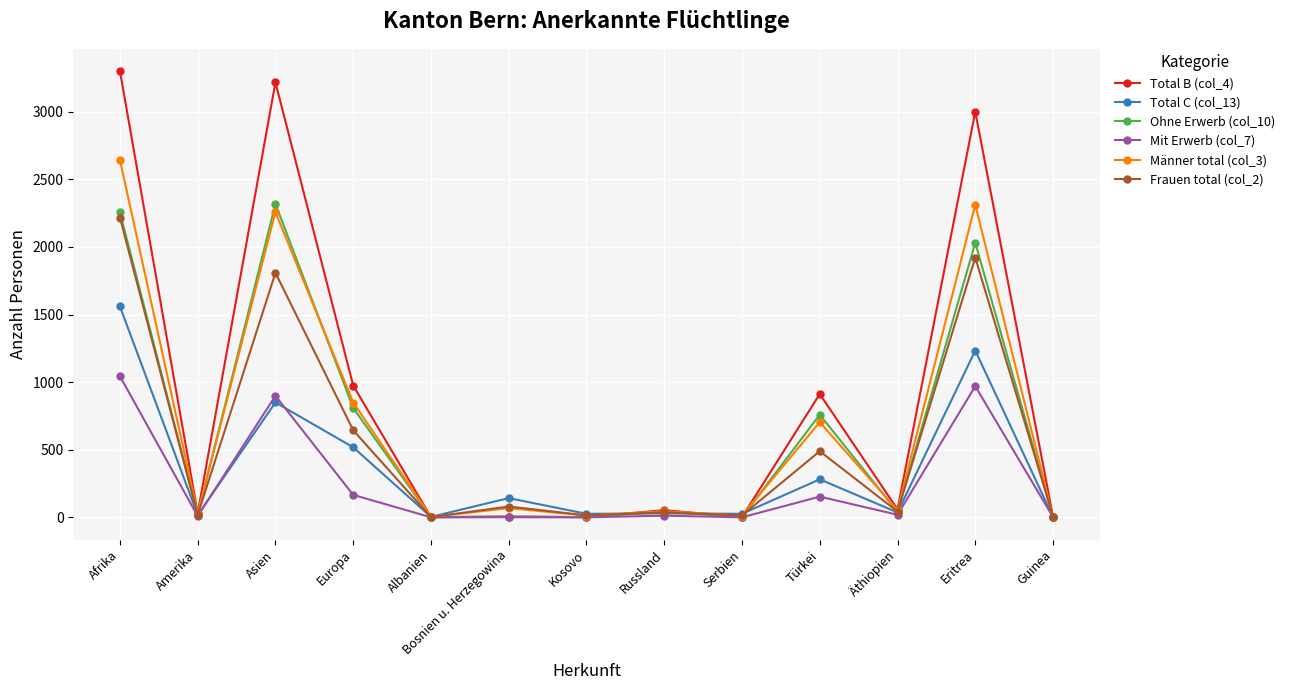

Which series has the largest total across all categories?

Total B (col_4)